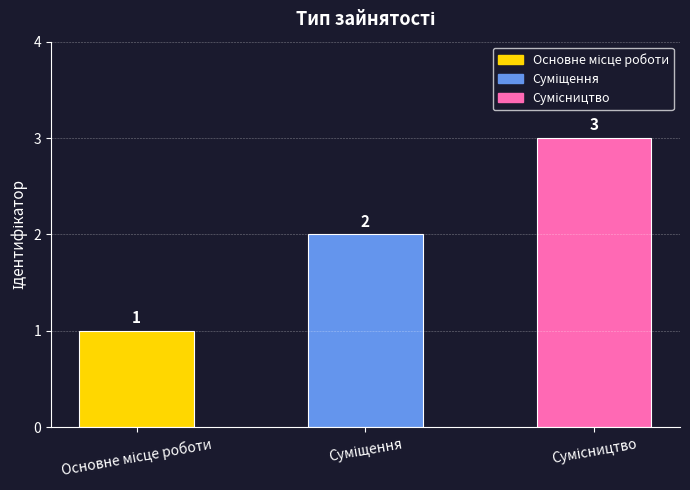

What is the value of the 1st bar from the left?

1